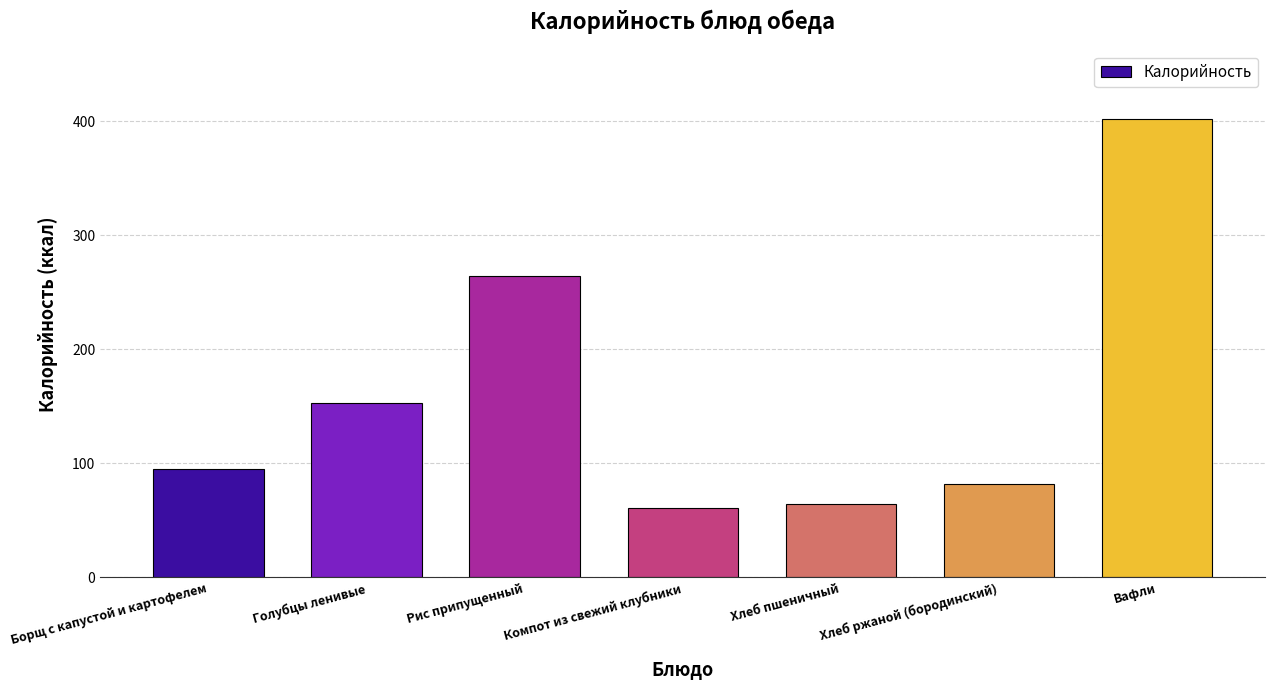

What is the ratio of the value at Вафли to the value at Борщ с капустой и картофелем?

4.2